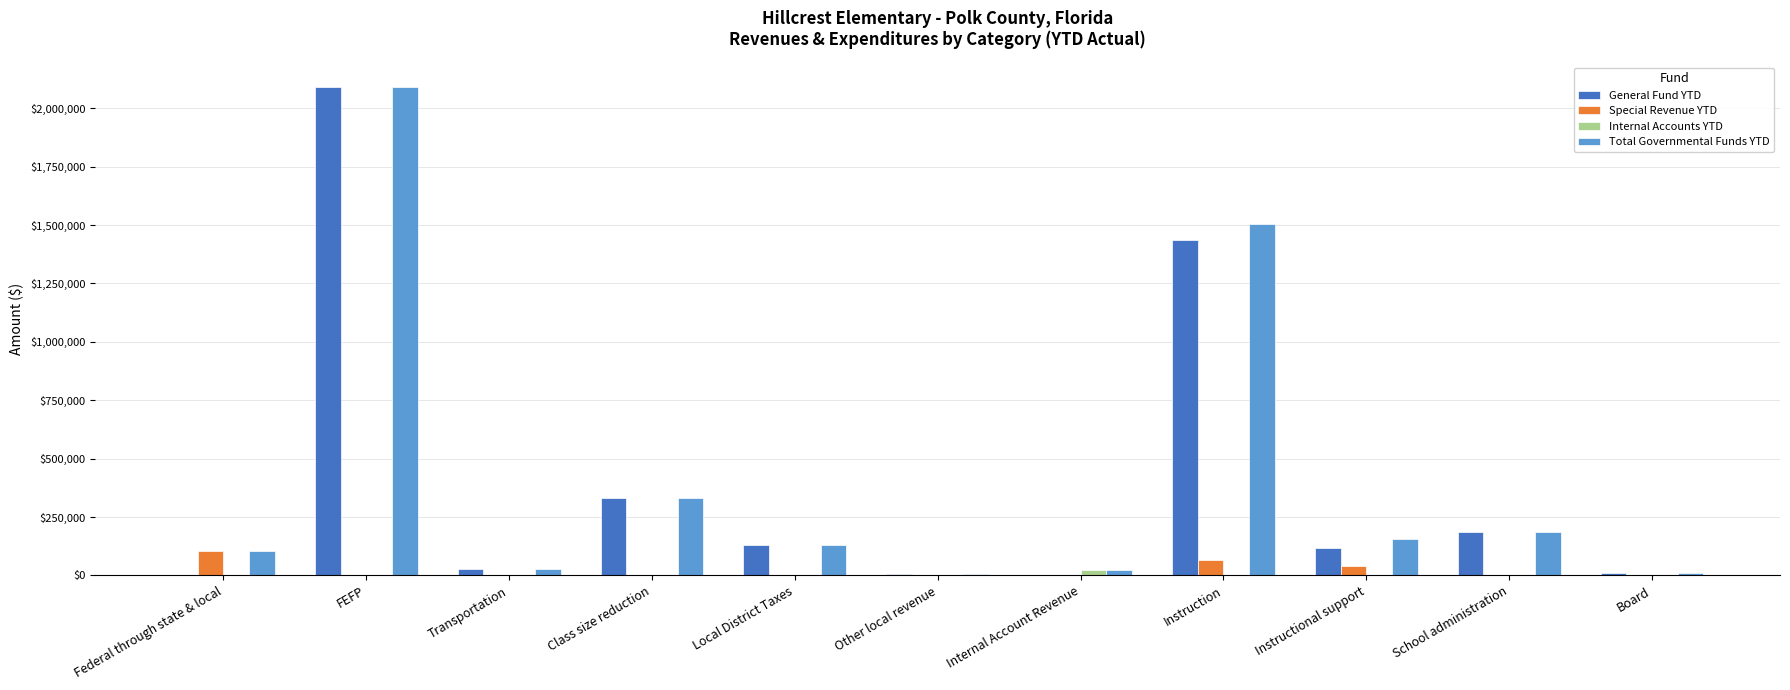

How many values in the Special Revenue YTD series exceed 0?

3